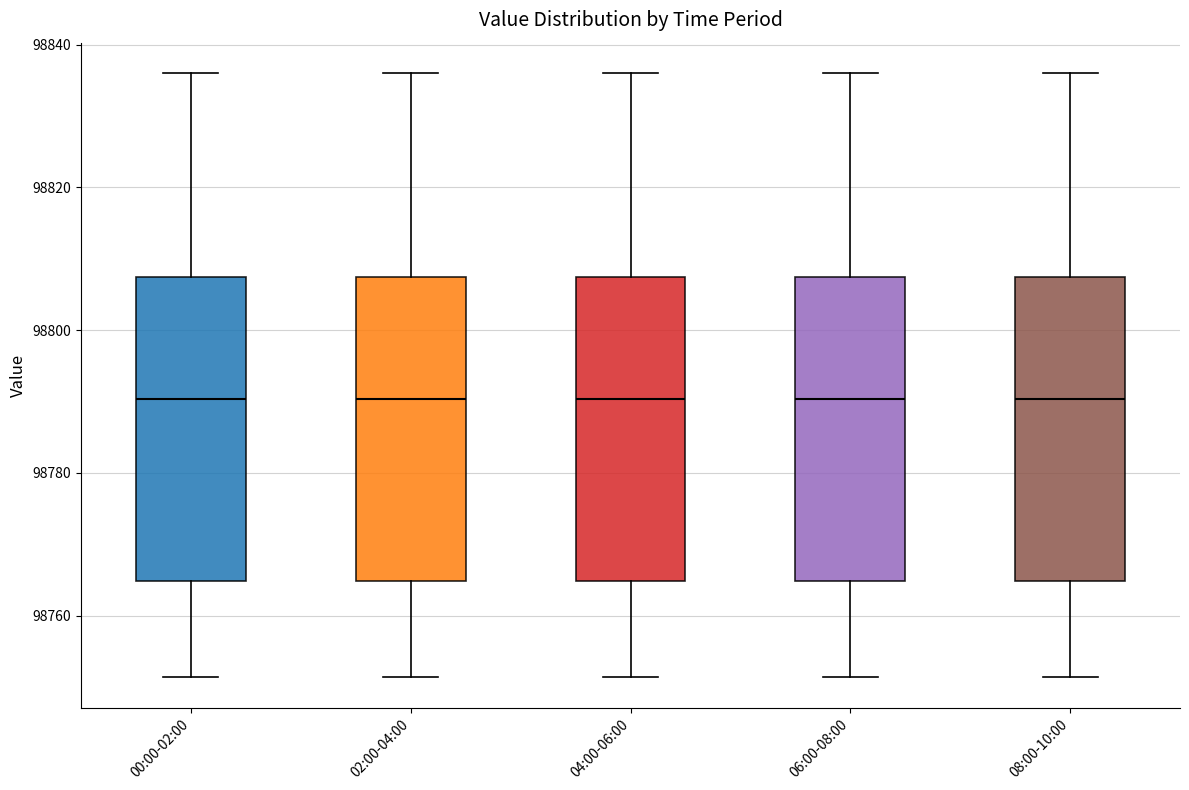

Reading left to right, read every box against the y-axis: the position of its median line, the range the box covers, and the ends of its whiskers. The values are not printed on the chart, so give them approximately, as read against the axis.

00:00-02:00: median 98790, box 98764 to 98808, whiskers 98752 to 98836
02:00-04:00: median 98790, box 98764 to 98808, whiskers 98752 to 98836
04:00-06:00: median 98790, box 98764 to 98808, whiskers 98752 to 98836
06:00-08:00: median 98790, box 98764 to 98808, whiskers 98752 to 98836
08:00-10:00: median 98790, box 98764 to 98808, whiskers 98752 to 98836